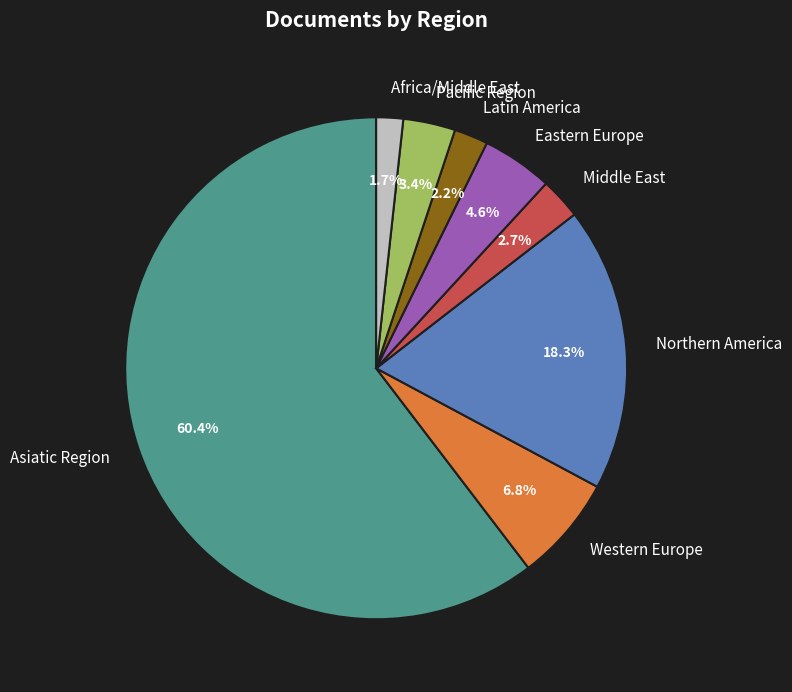

Which has a higher value, Middle East or Eastern Europe?

Eastern Europe